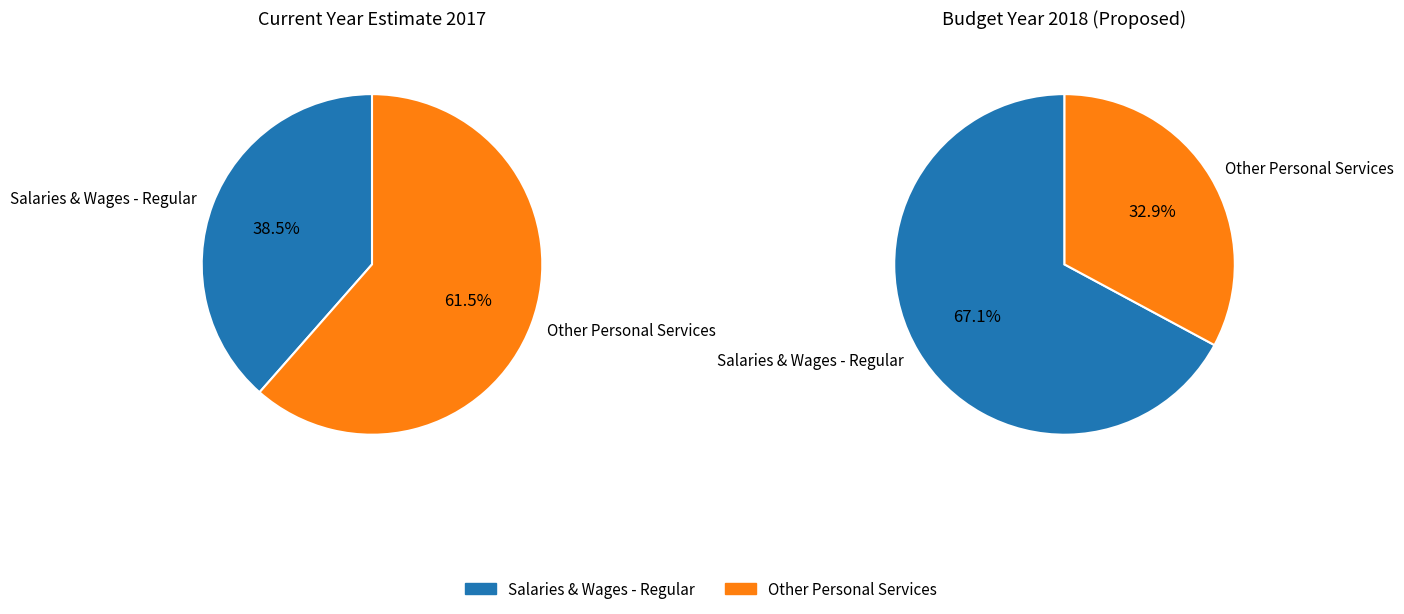

The Personal Services slice represents 60% of the pie. True or false?

True